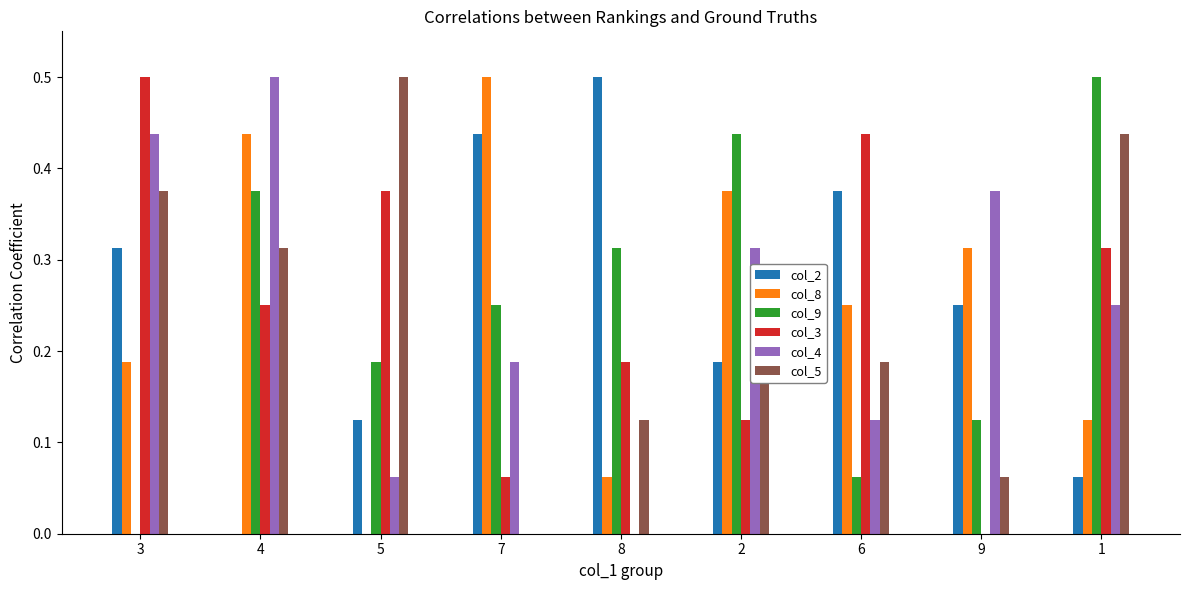

How many values in col_9 are above zero?

8